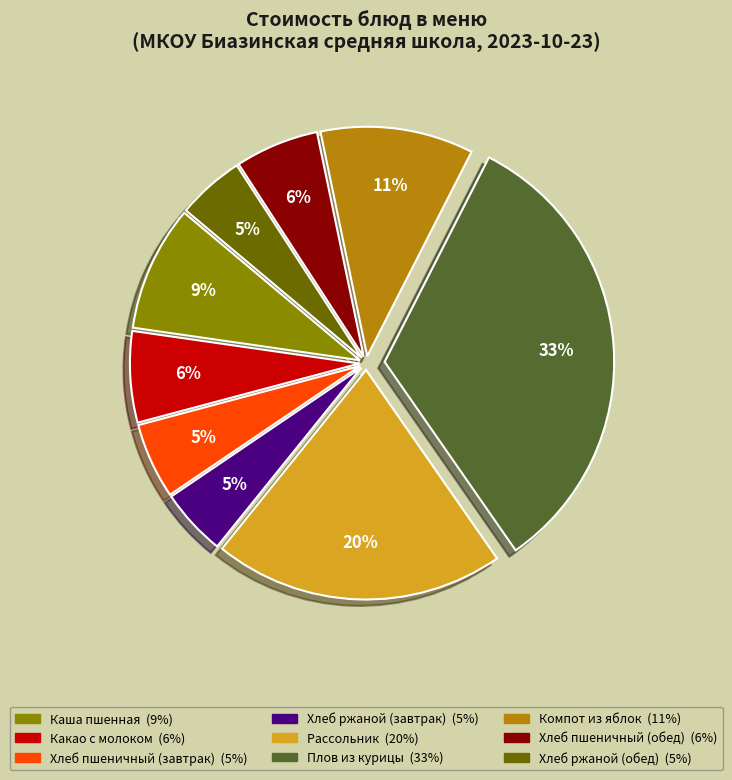

Is the sum of Какао с молоком and Компот из яблок greater than half?

No